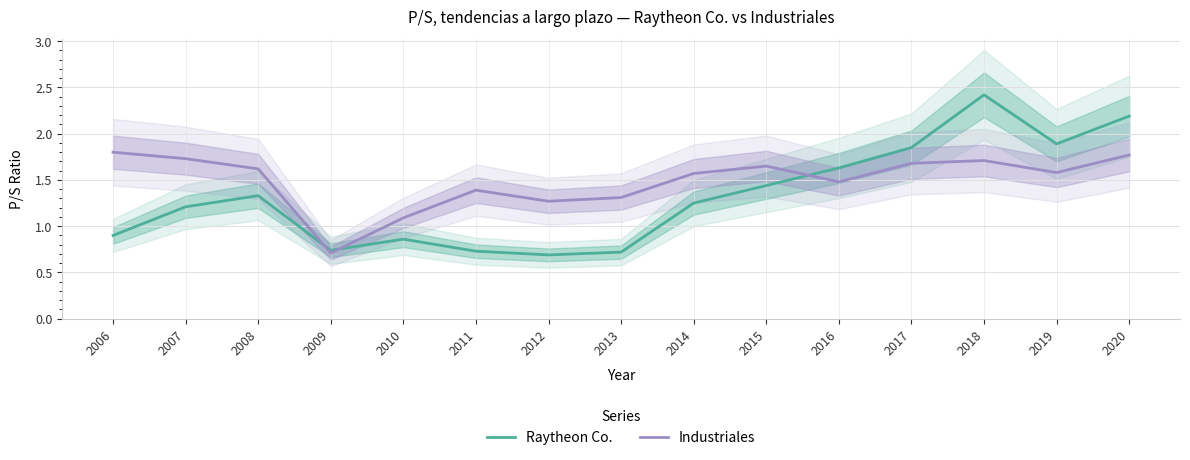

How many data points in Industriales are less than 1?

1